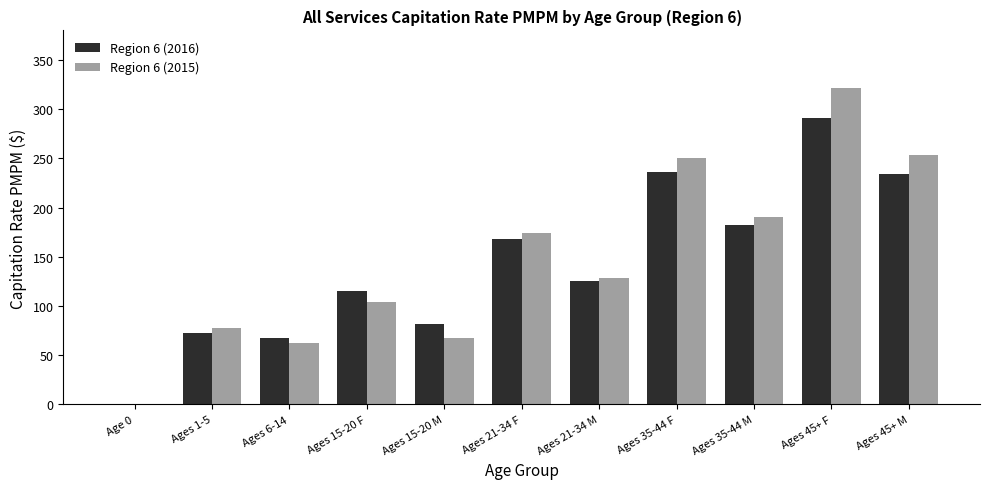

Where does the Region 6 (2015) series first go above 128?

Ages 21-34 F